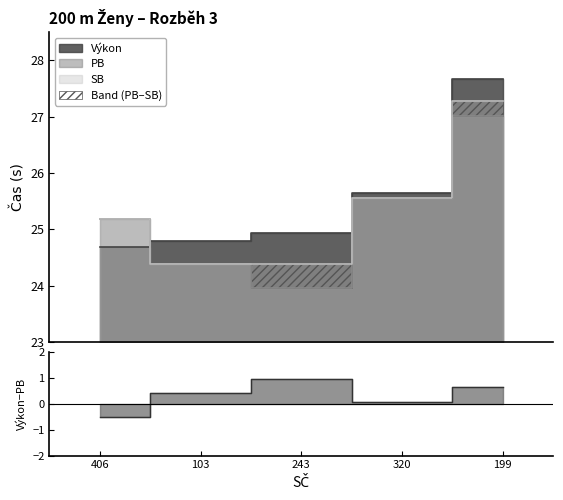

What is the sum of the PB values at 243 and 199?

51.0